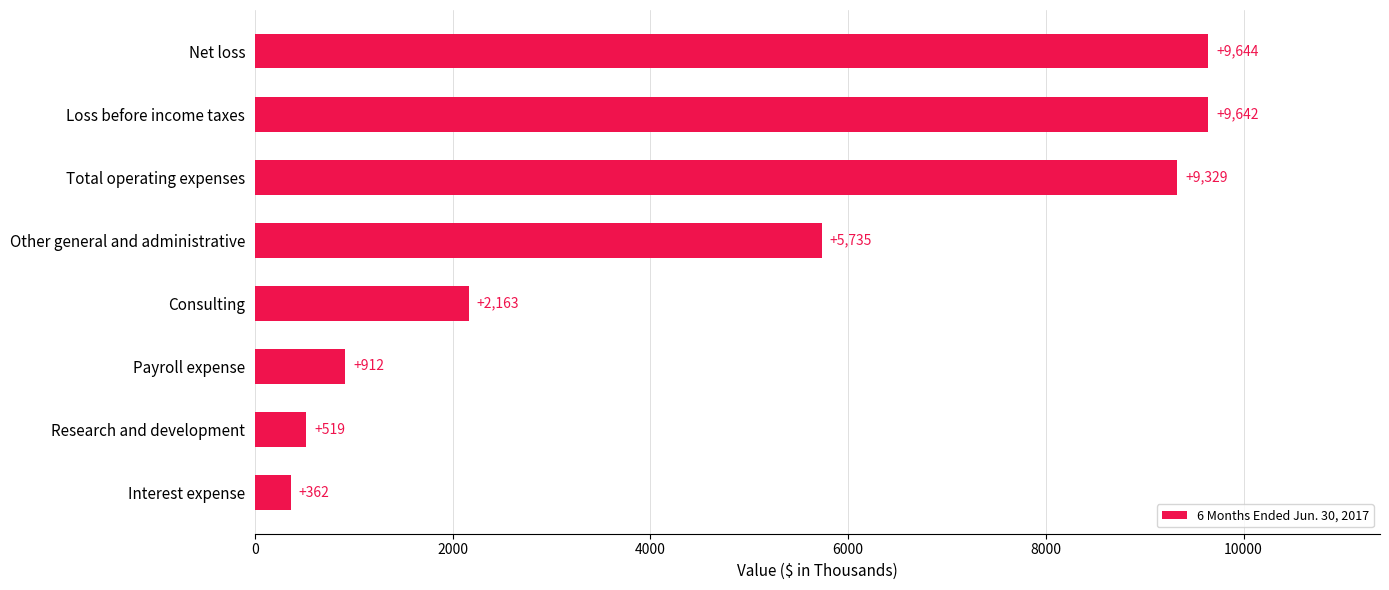

What is the change in value from Total operating expenses to Loss before income taxes?

+313